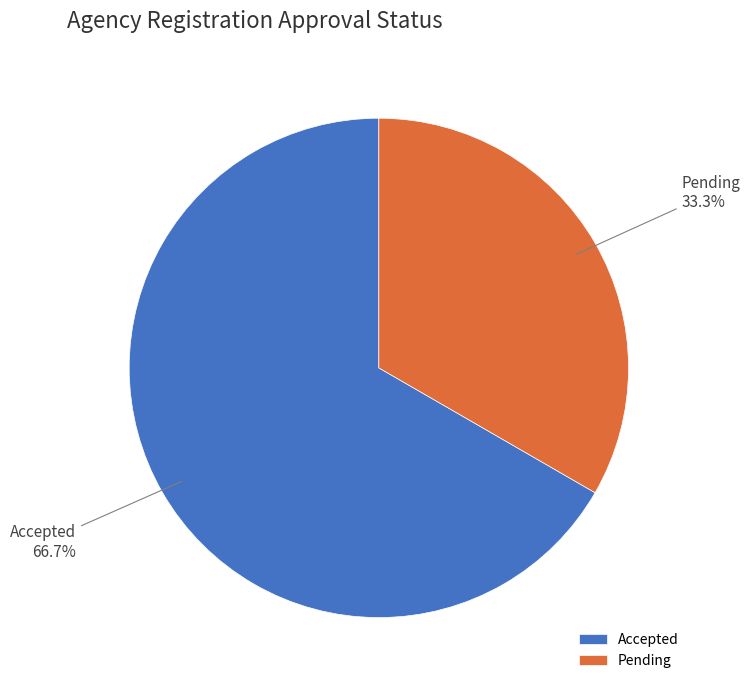

The Pending slice represents 23% of the pie. True or false?

False